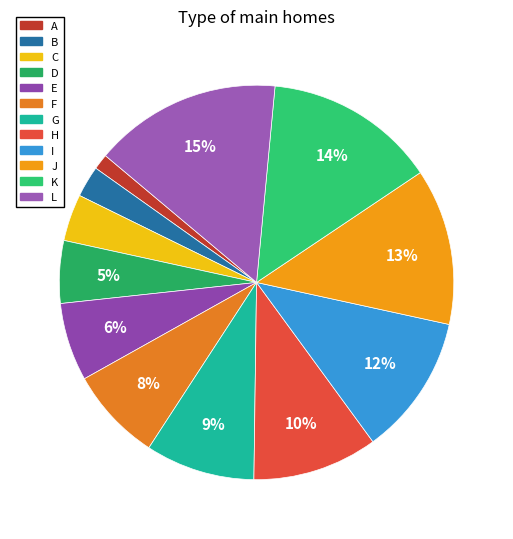

What percentage is the H slice, to the nearest percent?

10%